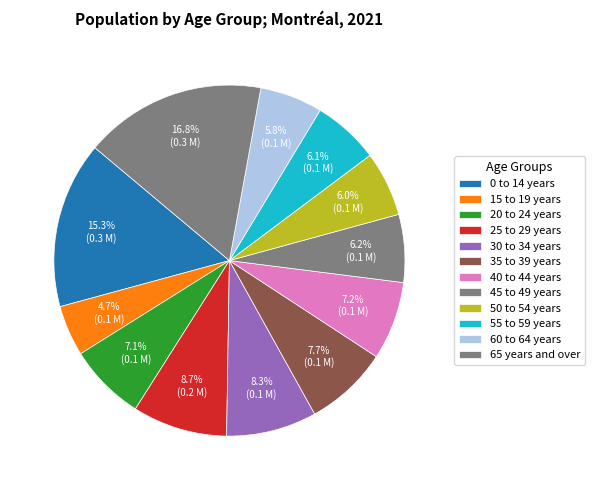

How many slices are in this pie chart?

12